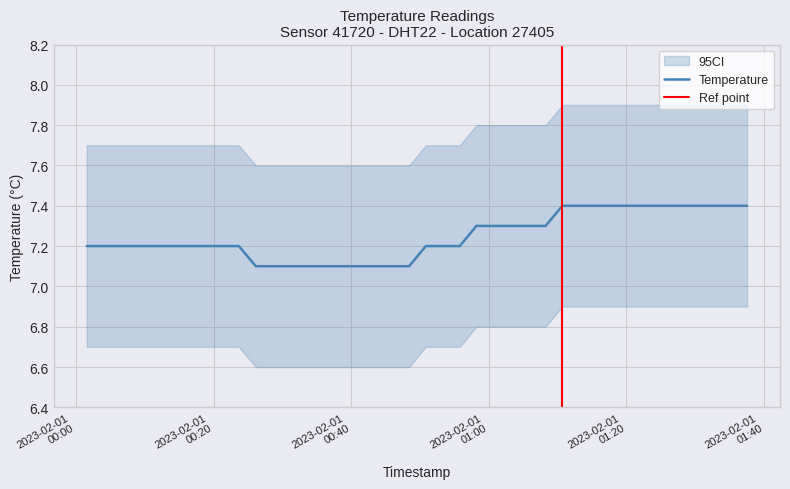

What is the sum of all values?

289.9